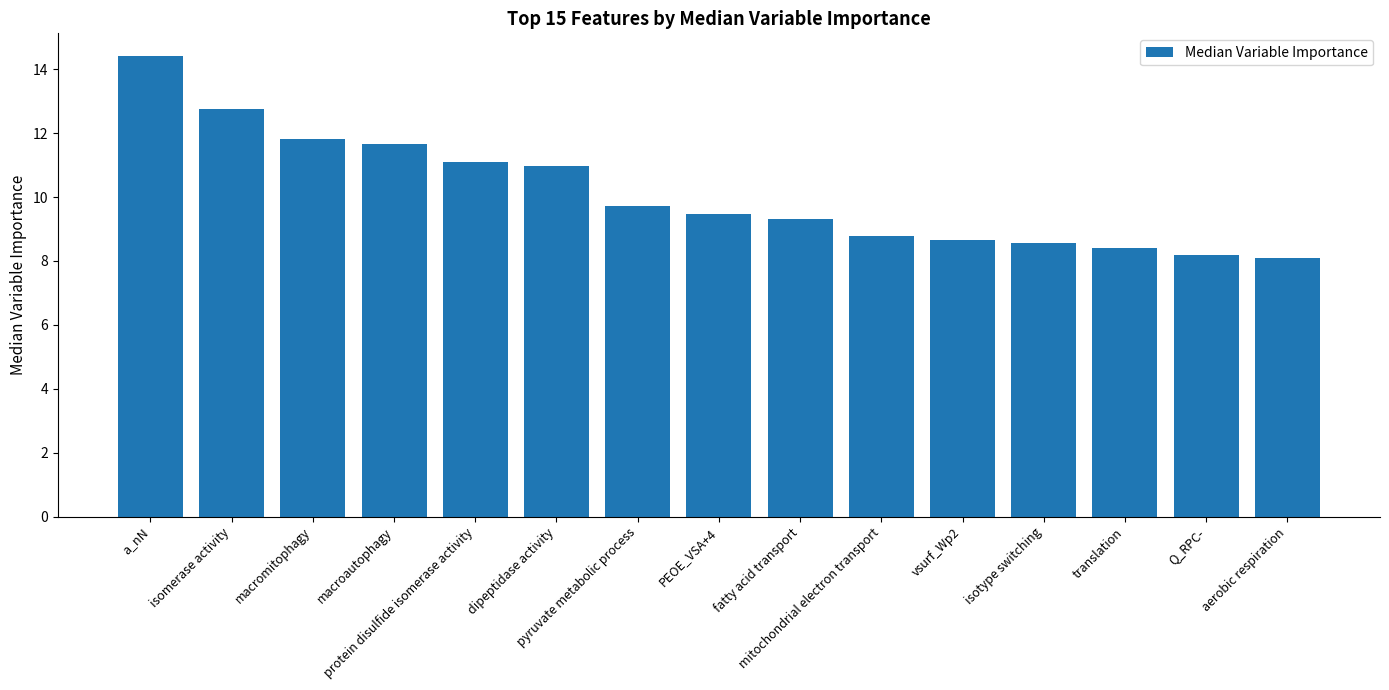

What is the average value?

10.1